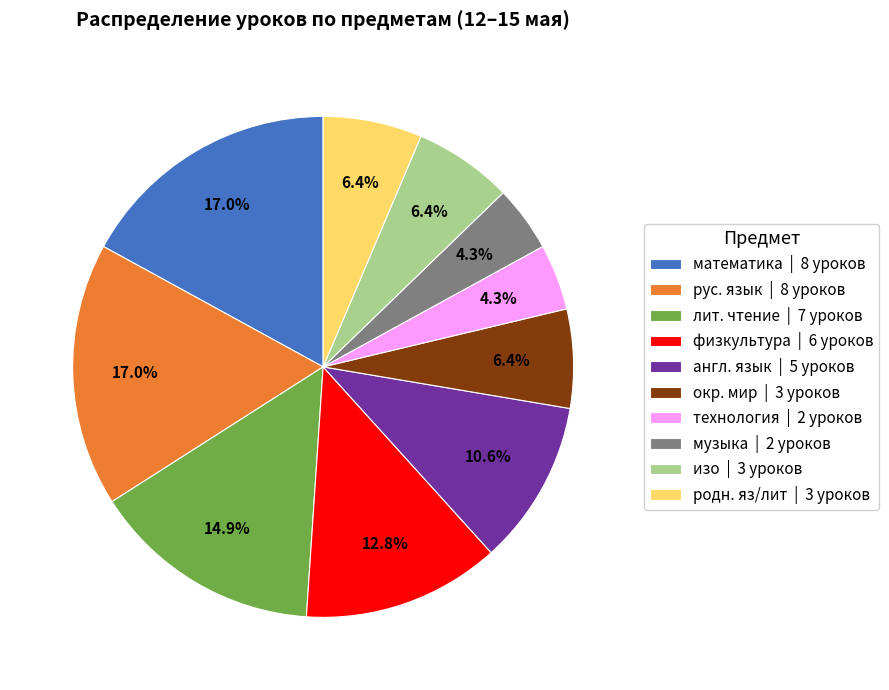

Approximately how many times larger is the value at англ. язык | 5 уроков compared to лит. чтение | 7 уроков?

0.7